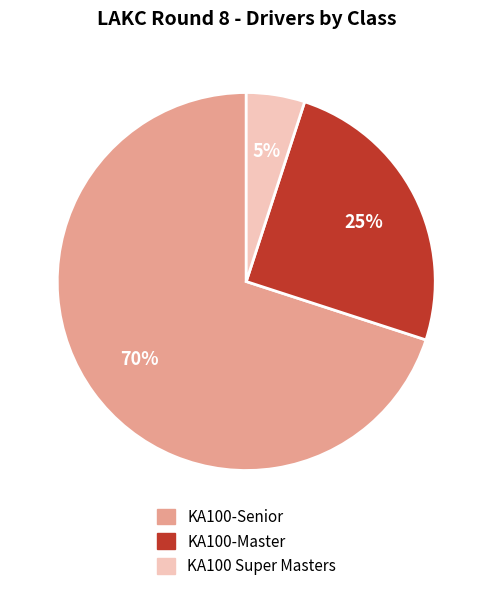

What percentage is the KA100 Super Masters slice, to the nearest percent?

5%